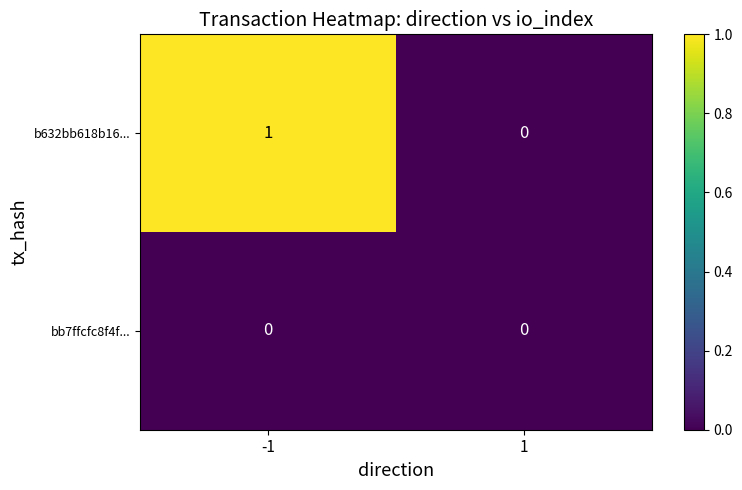

Rank the series by their average value, from highest to lowest.

b632bb618b16..., bb7ffcfc8f4f...